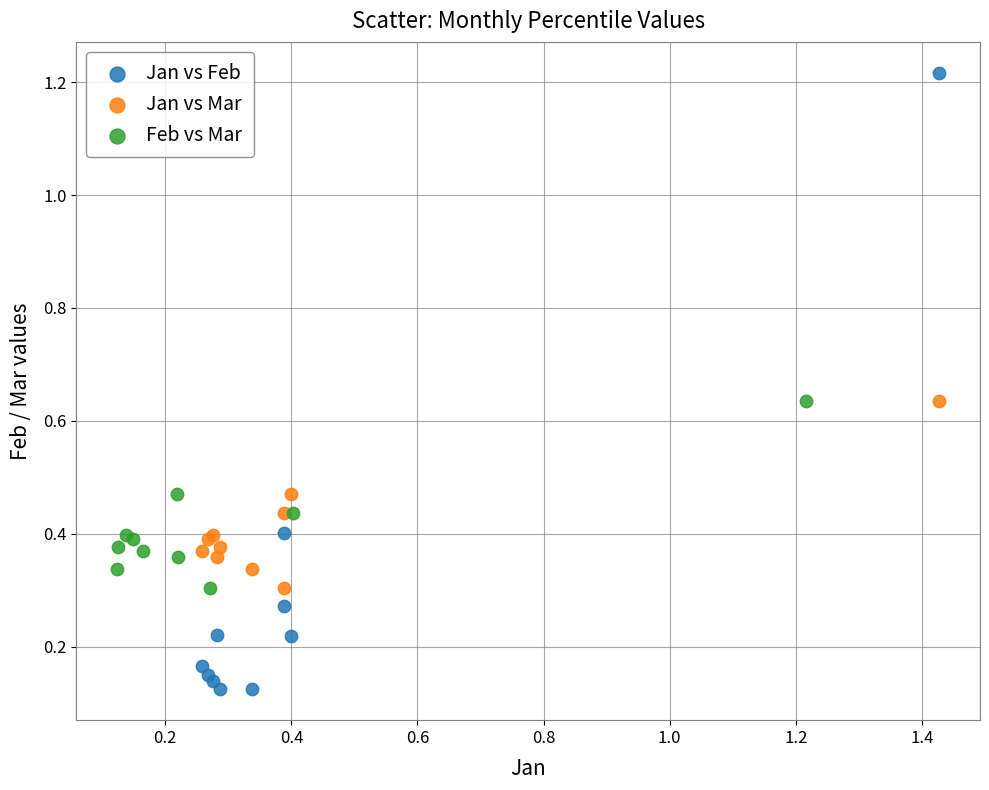

Which series reaches the maximum Y coordinate?

Jan vs Feb